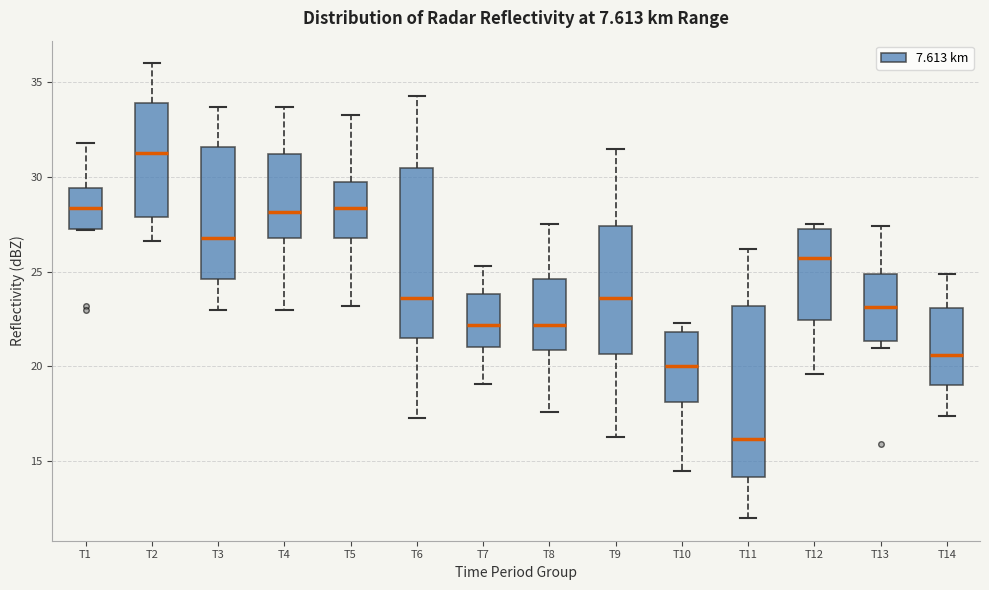

Reading left to right, transcribe this box plot: for each box, give where its median line is, the range the box spans, and where its two whiskers end, as read against the y-axis. The values are not printed on the chart, so give them approximately, as read against the axis.

T1: median 28.5, box 27.5 to 29.5, whiskers 27.0 to 32.0
T2: median 31.5, box 28.0 to 34.0, whiskers 26.5 to 36.0
T3: median 27.0, box 24.5 to 31.5, whiskers 23.0 to 33.5
T4: median 28.0, box 27.0 to 31.0, whiskers 23.0 to 33.5
T5: median 28.5, box 27.0 to 29.5, whiskers 23.0 to 33.5
T6: median 23.5, box 21.5 to 30.5, whiskers 17.5 to 34.5
T7: median 22.0, box 21.0 to 24.0, whiskers 19.0 to 25.5
T8: median 22.0, box 21.0 to 24.5, whiskers 17.5 to 27.5
T9: median 23.5, box 20.5 to 27.5, whiskers 16.5 to 31.5
T10: median 20.0, box 18.0 to 22.0, whiskers 14.5 to 22.5
T11: median 16.0, box 14.0 to 23.0, whiskers 12.0 to 26.0
T12: median 26.0, box 22.5 to 27.5, whiskers 19.5 to 27.5 (just above the box's upper edge)
T13: median 23.0, box 21.5 to 25.0, whiskers 21.0 to 27.5
T14: median 20.5, box 19.0 to 23.0, whiskers 17.5 to 25.0